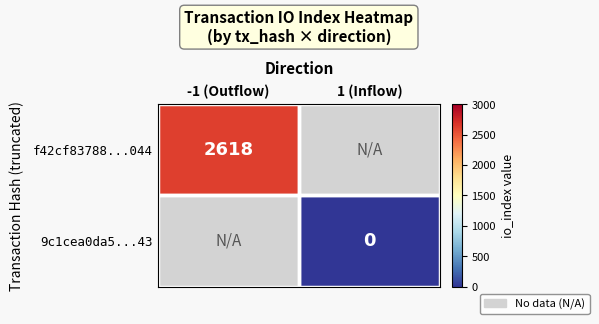

Is it true that f42cf83788...044 equals 2618.0 at -1 (Outflow)?

True